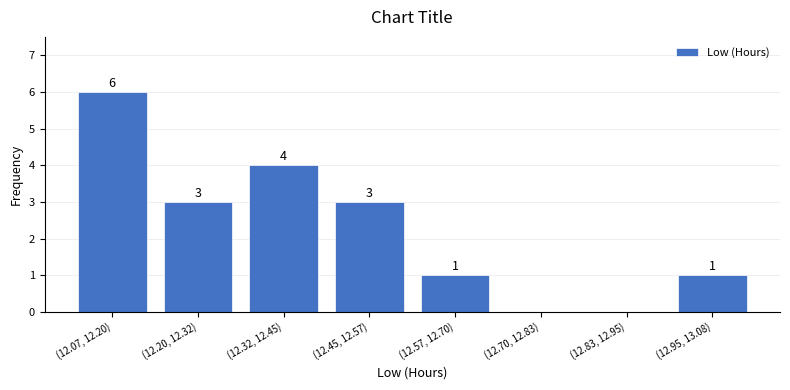

Reading right to left, list all the values displayed in this chart.

(12.95, 13.08)=1	(12.83, 12.95)=0	(12.70, 12.83)=0	(12.57, 12.70)=1	(12.45, 12.57)=3	(12.32, 12.45)=4	(12.20, 12.32)=3	(12.07, 12.20)=6